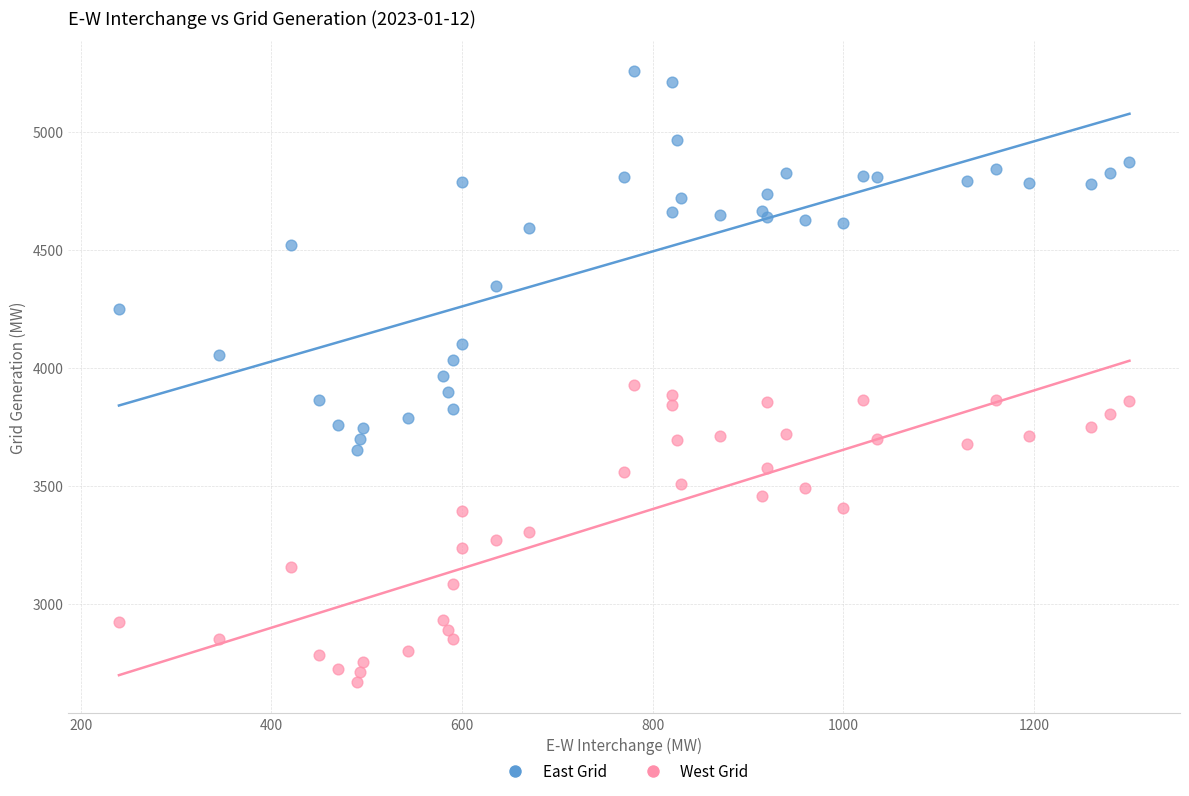

Which series reaches the minimum Y coordinate?

West Grid